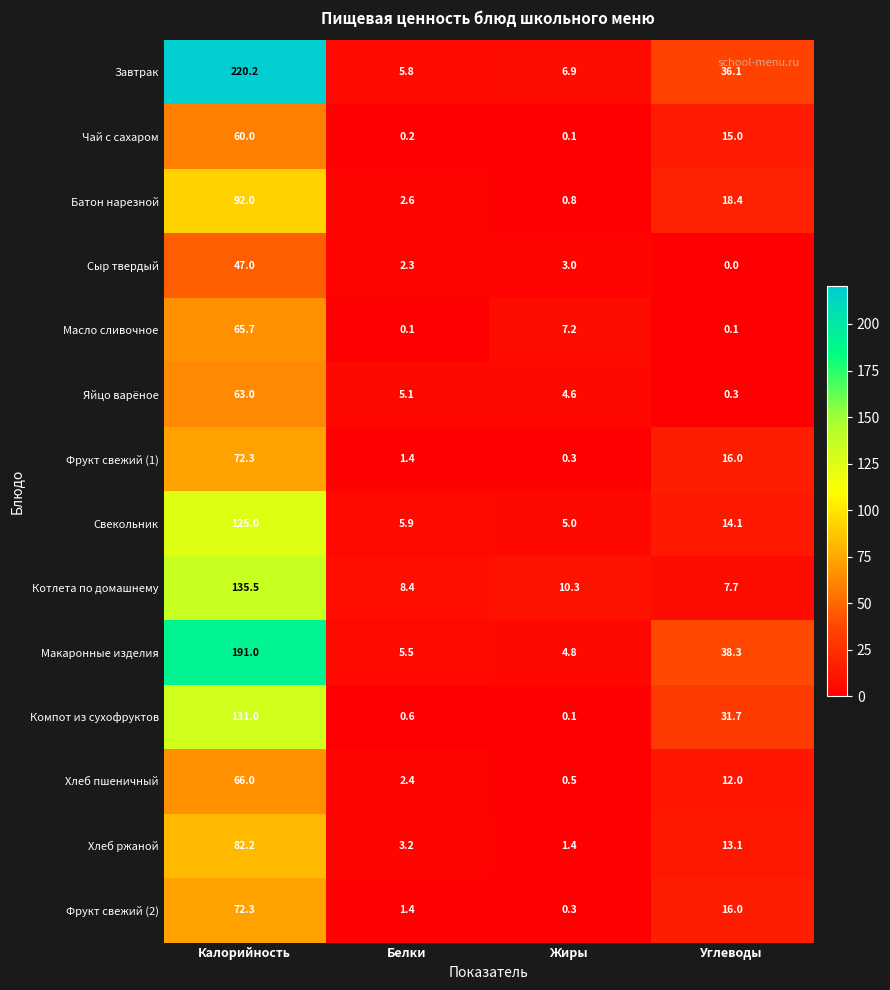

Which series has the largest total across all categories?

Завтрак